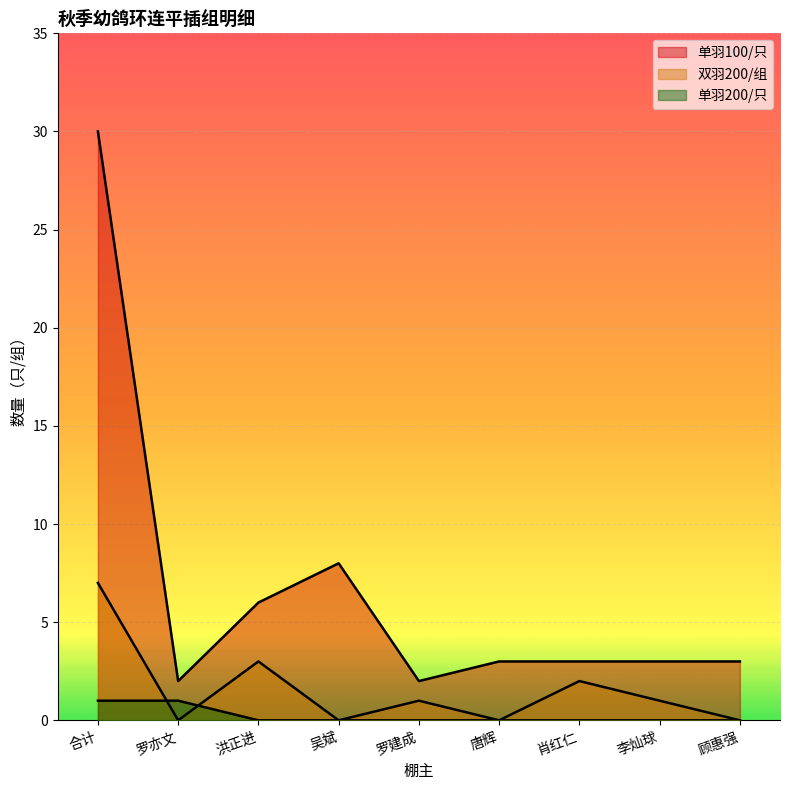

What is the difference between the maximum and minimum values in the 单羽100/只 series?

28